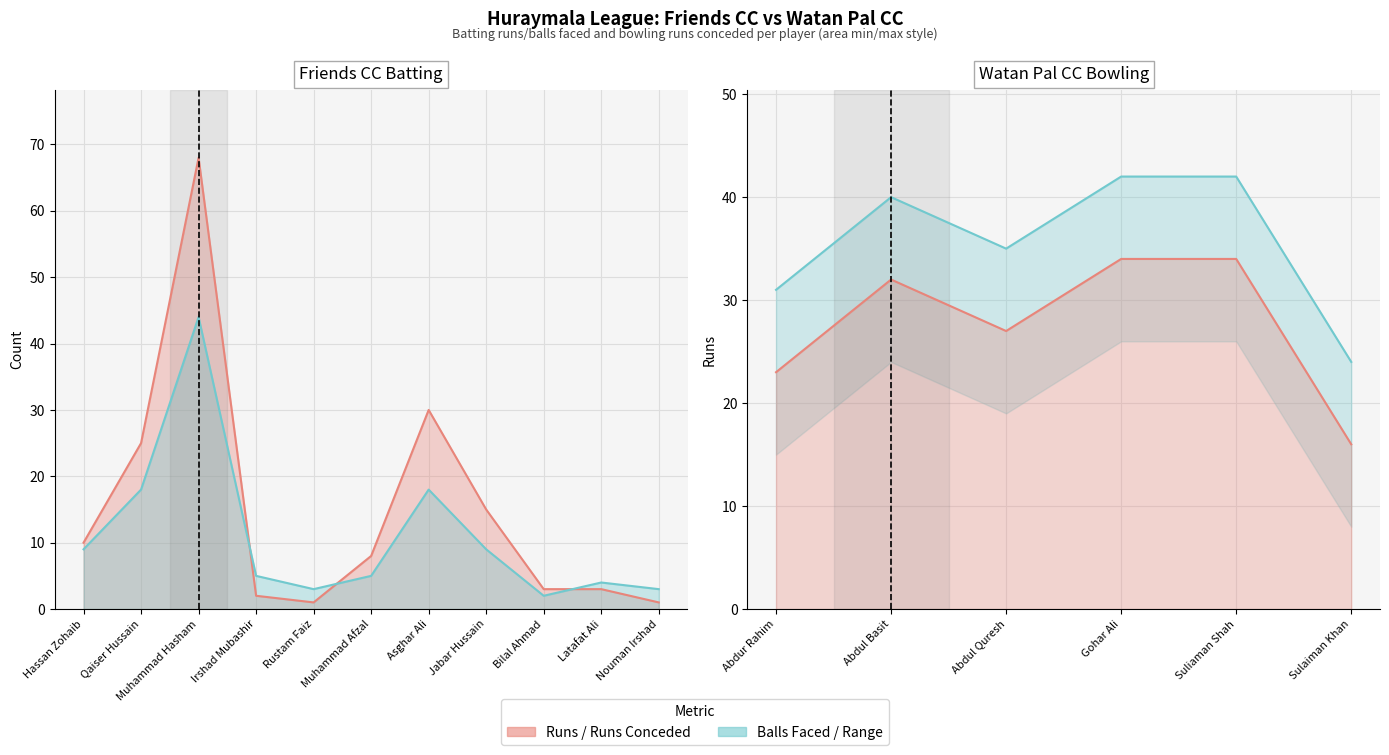

Which series ends up on top after the final intersection of Friends CC Runs and Friends CC Balls?

Friends CC Balls